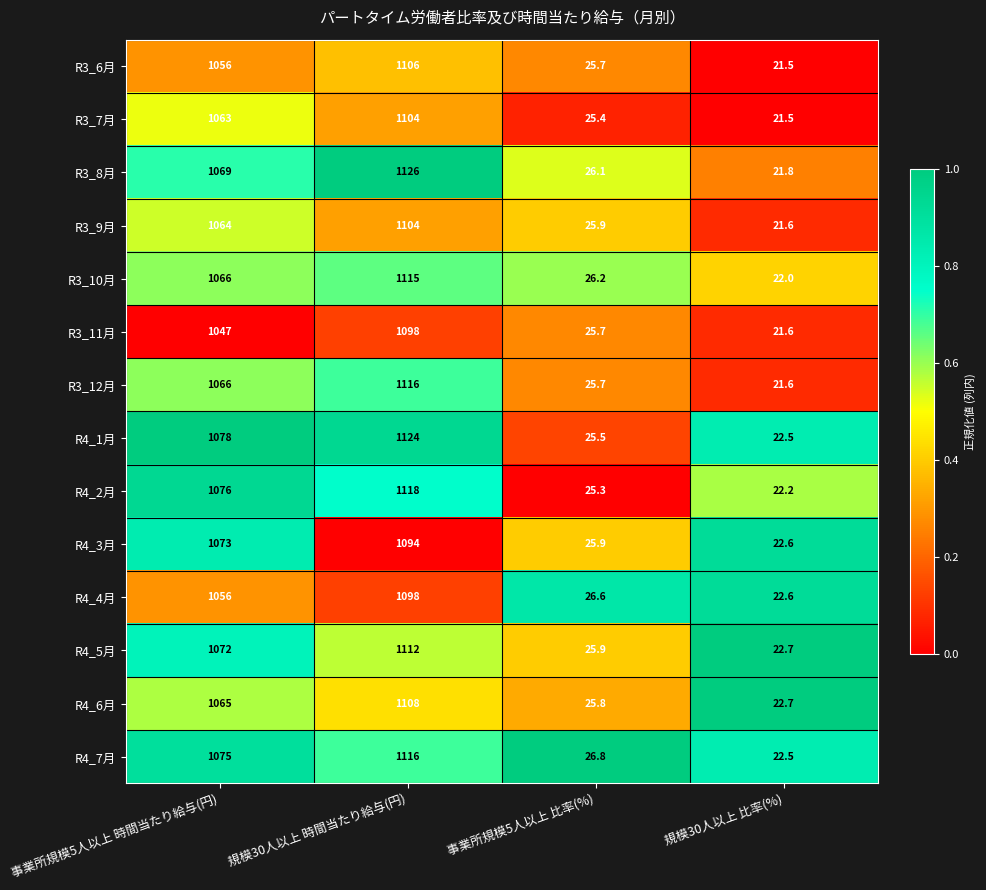

Which series changed the most between 規模30人以上 時間当たり給与(円) and 事業所規模5人以上 比率(%)?

R3_8月